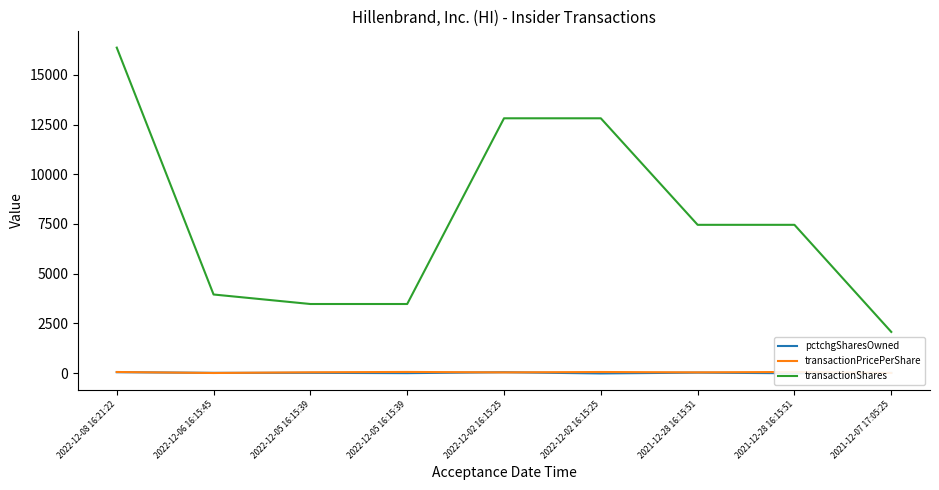

True or false: transactionPricePerShare and transactionShares intersect in this chart.

False